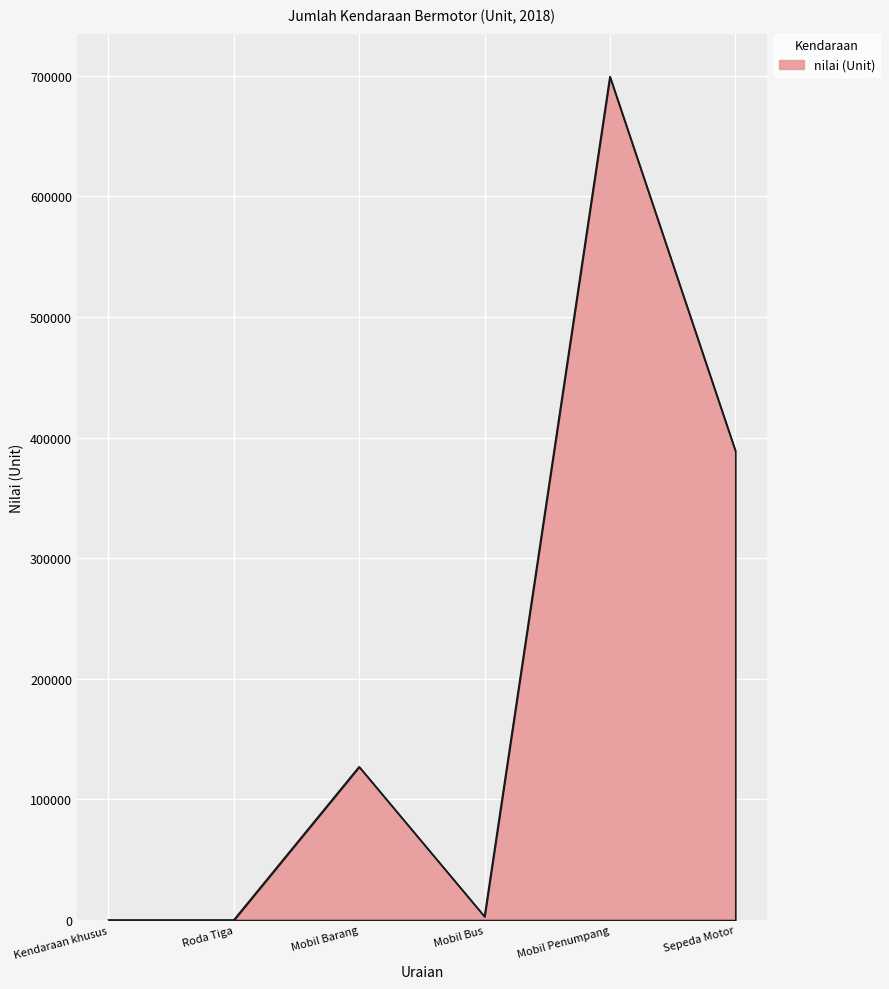

What is the ratio of the value at Sepeda Motor to the value at Mobil Barang?

3.1